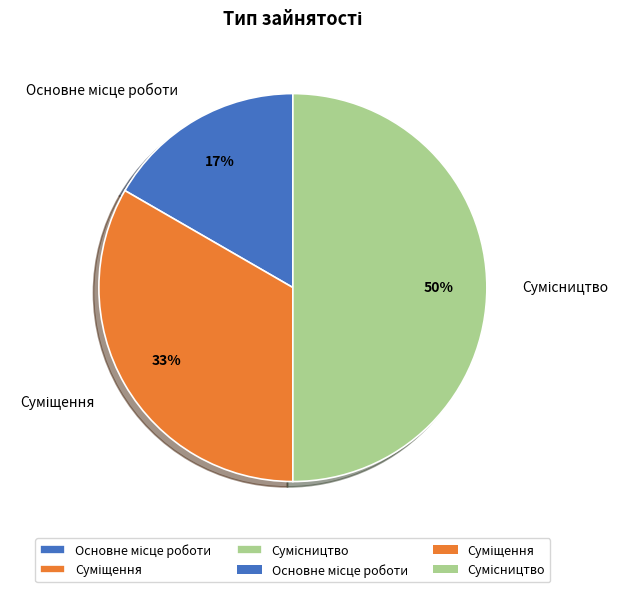

To the nearest percent, what is the average slice percentage?

33%